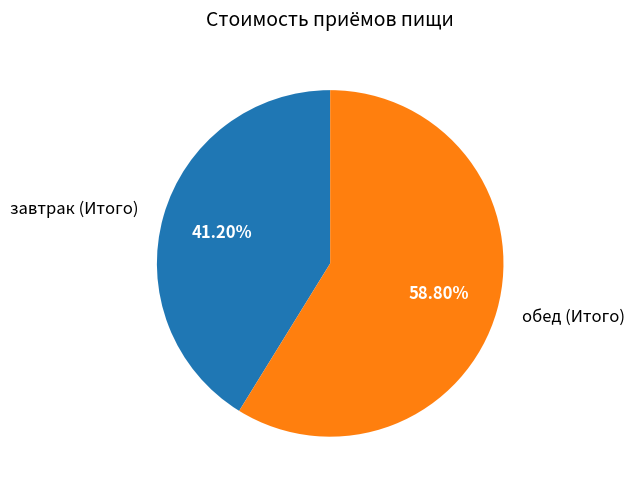

Is it true that обед (Итого) is 59% of the pie?

True